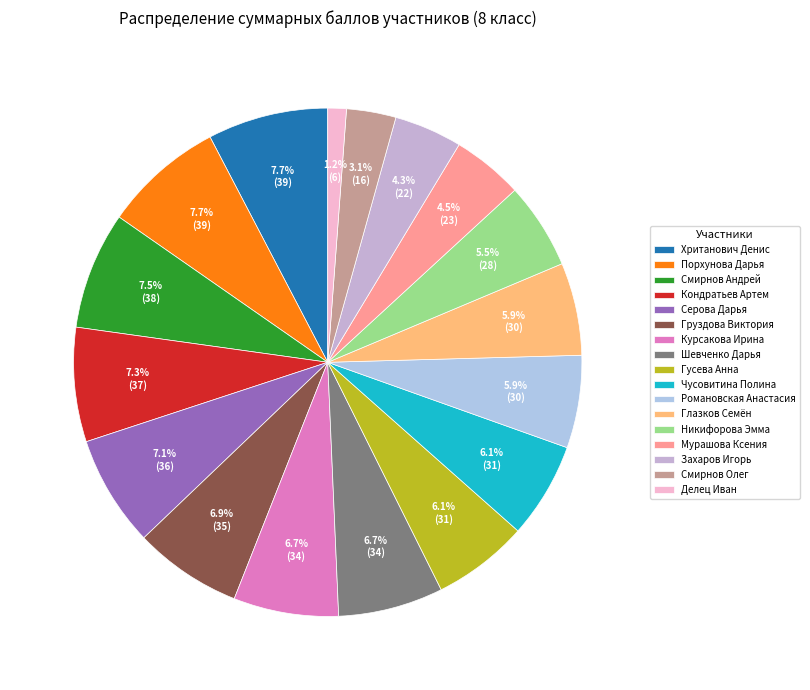

To the nearest percent, what is the difference between the largest and smallest slice percentages?

6%